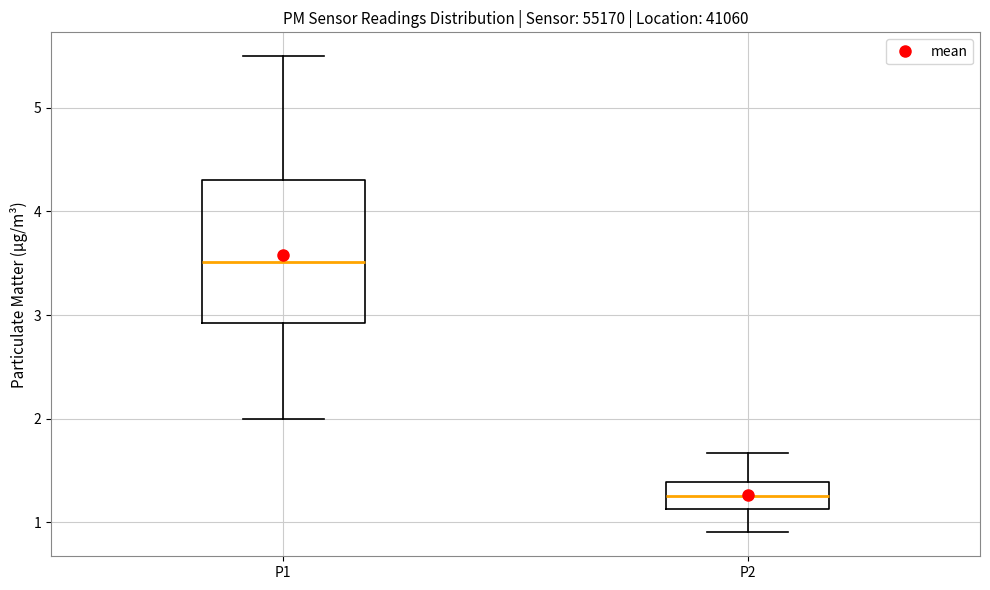

Reading left to right, transcribe this box plot: for each box, give where its median line is, the range the box spans, and where its two whiskers end, as read against the y-axis. The values are not printed on the chart, so give them approximately, as read against the axis.

P1: median 3.5, box 2.9 to 4.3, whiskers 2.0 to 5.5
P2: median 1.3, box 1.1 to 1.4, whiskers 0.9 to 1.7